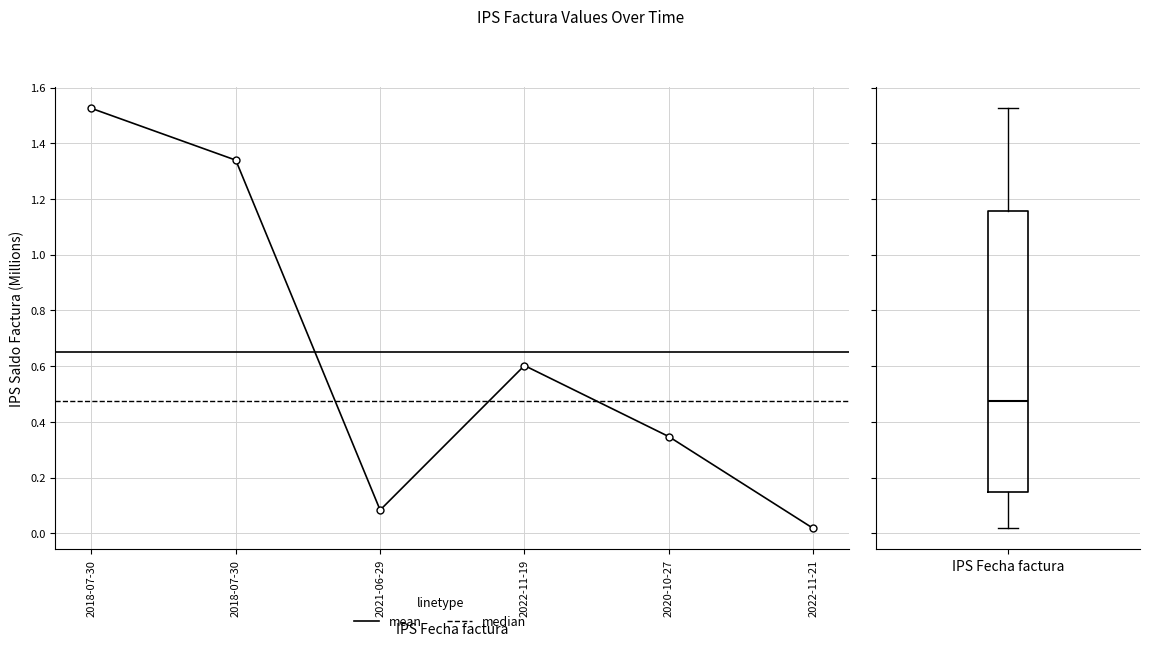

Which label corresponds to the smallest value in the chart?

2022-11-21